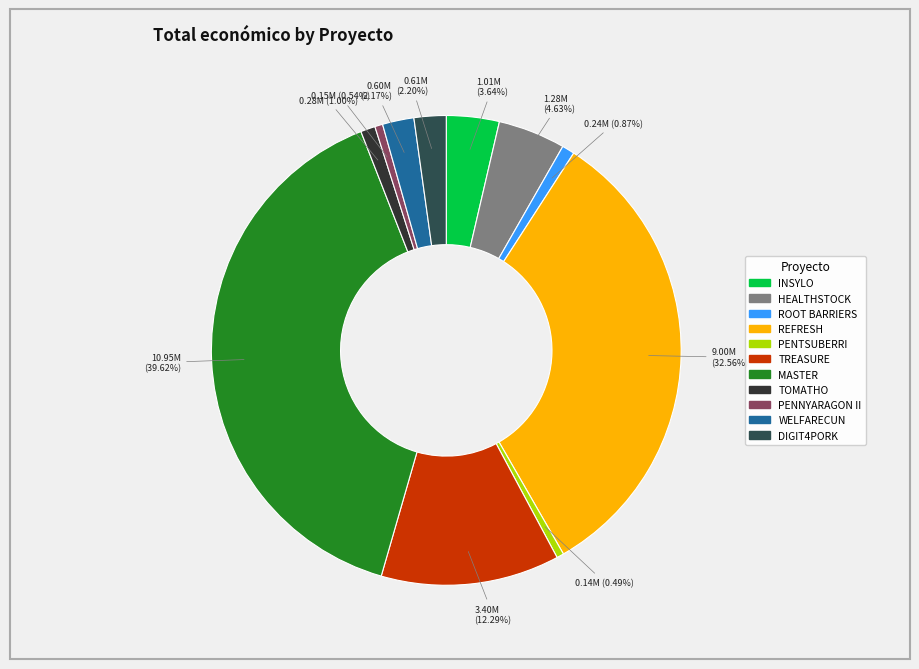

How many slices are in this pie chart?

11